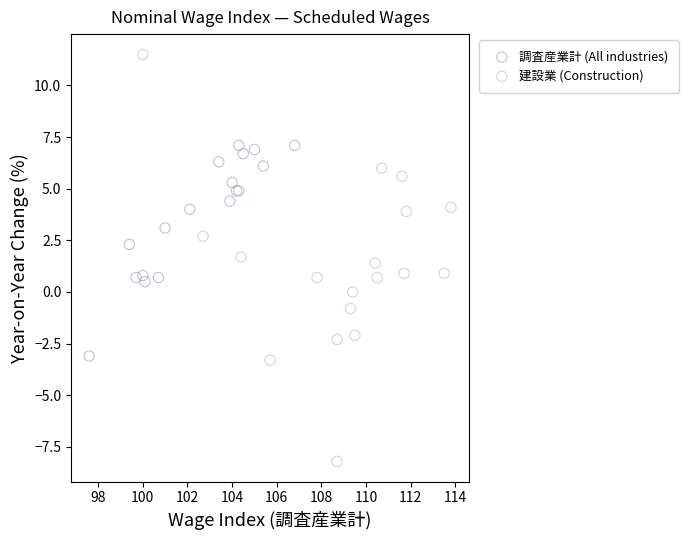

Which series has the largest Y range (max minus min)?

建設業 (Construction)